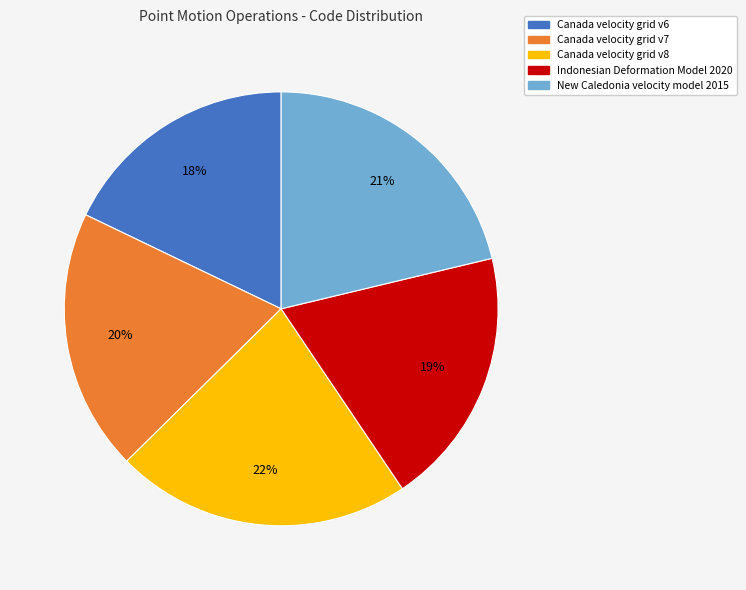

To the nearest percent, what is the average slice percentage?

20%